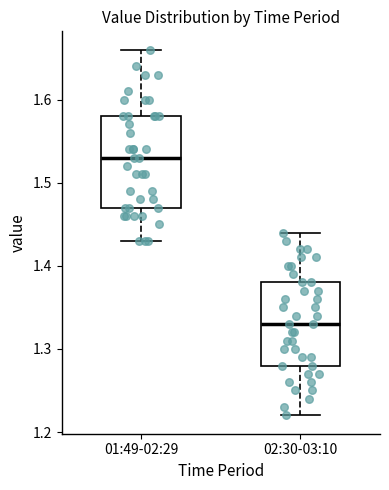

Which box's median line is the lowest?

02:30-03:10